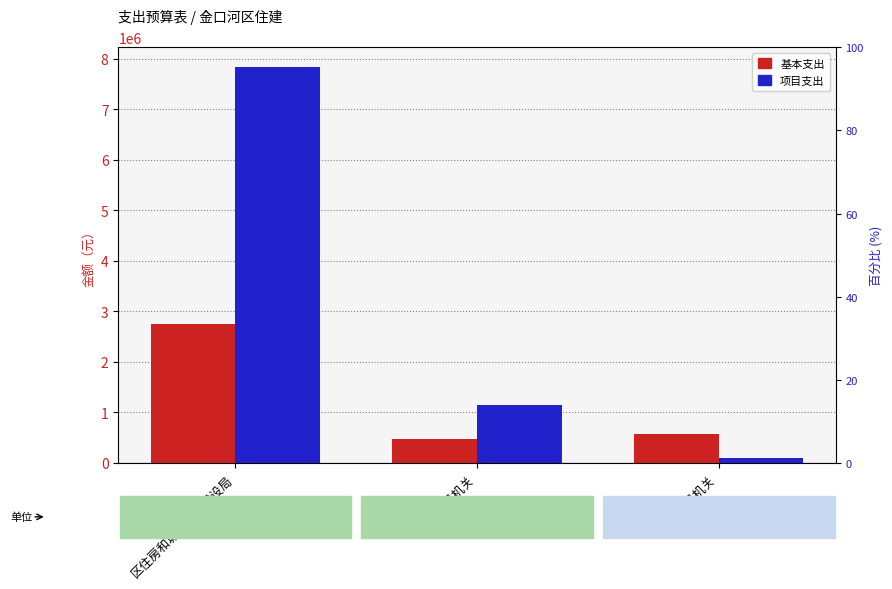

The value of 项目支出 at 区住房和城乡规划建设局 is 7833284.3. True or false?

True